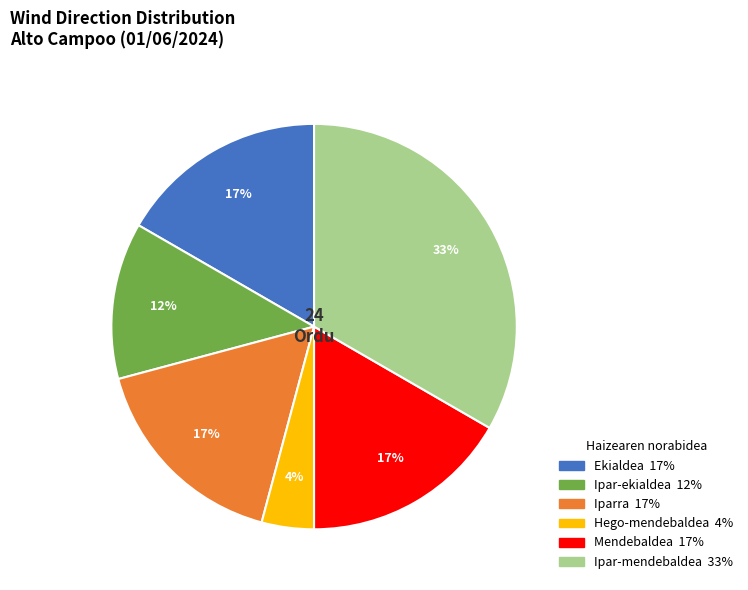

Is there any slice that represents more than half of the pie?

No